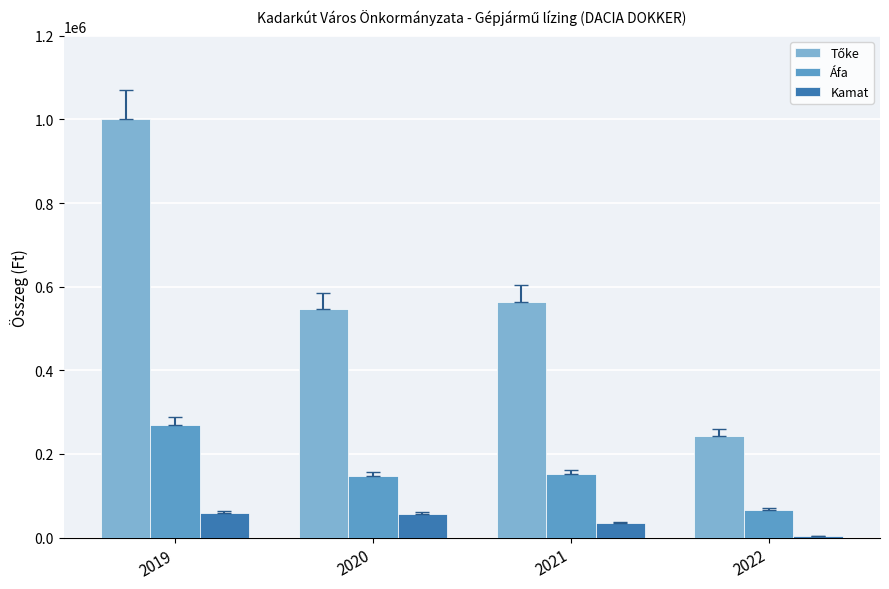

What is the spread (max minus min) of values at 2021?

530034.5